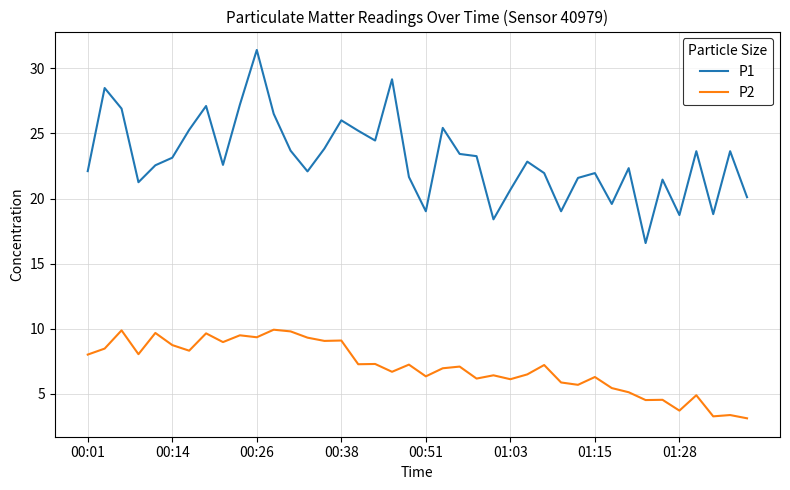

Rank the series by their maximum value, from highest to lowest.

P1, P2